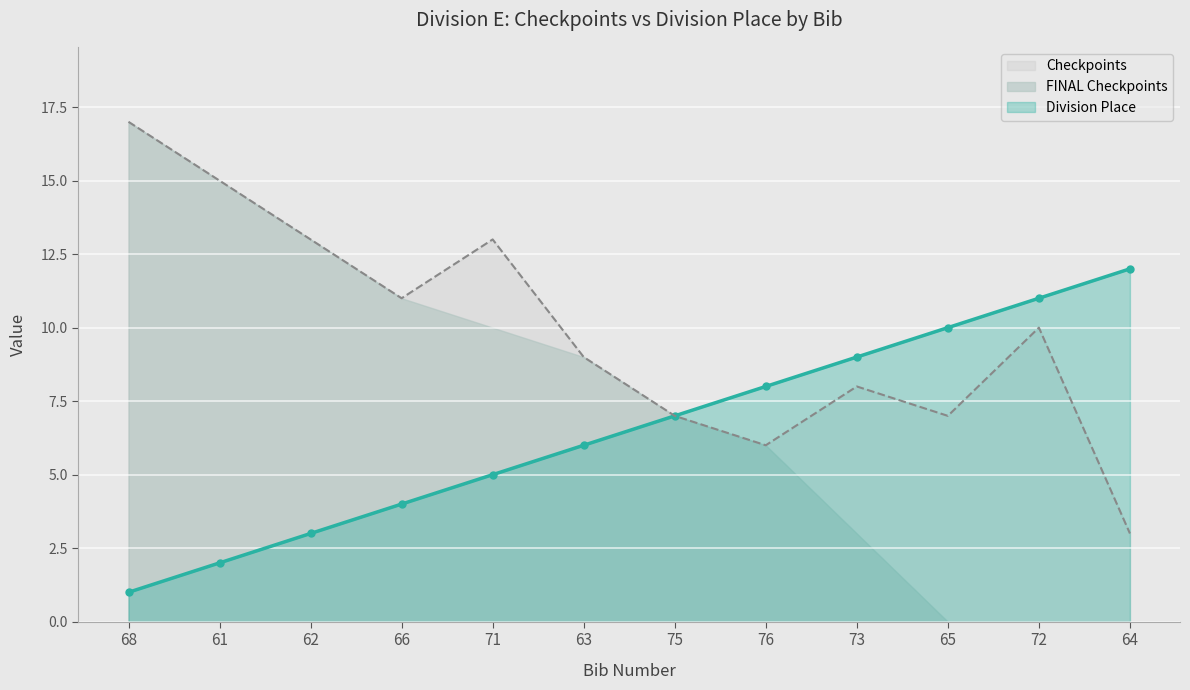

Where is Division Place nearest to the value 6?

63